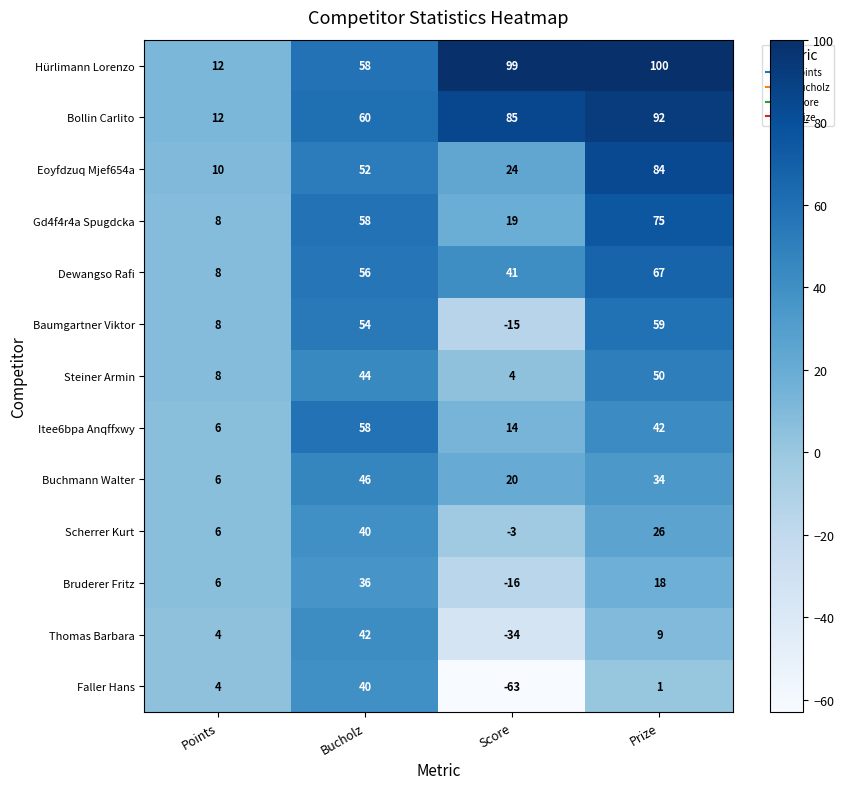

Rank the categories by Steiner Armin value from highest to lowest.

Prize, Bucholz, Points, Score